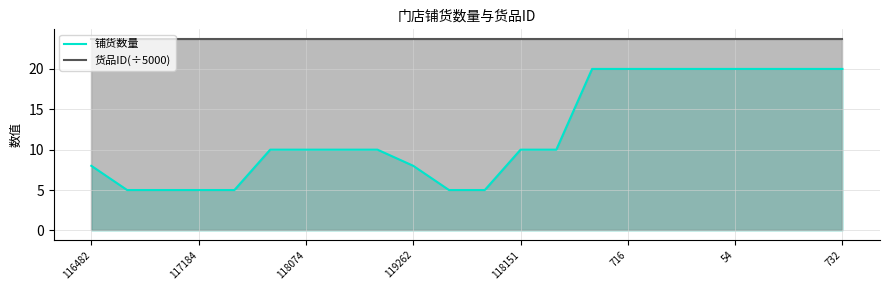

Rank the series by their maximum value, from lowest to highest.

铺货数量, 货品ID(÷5000)